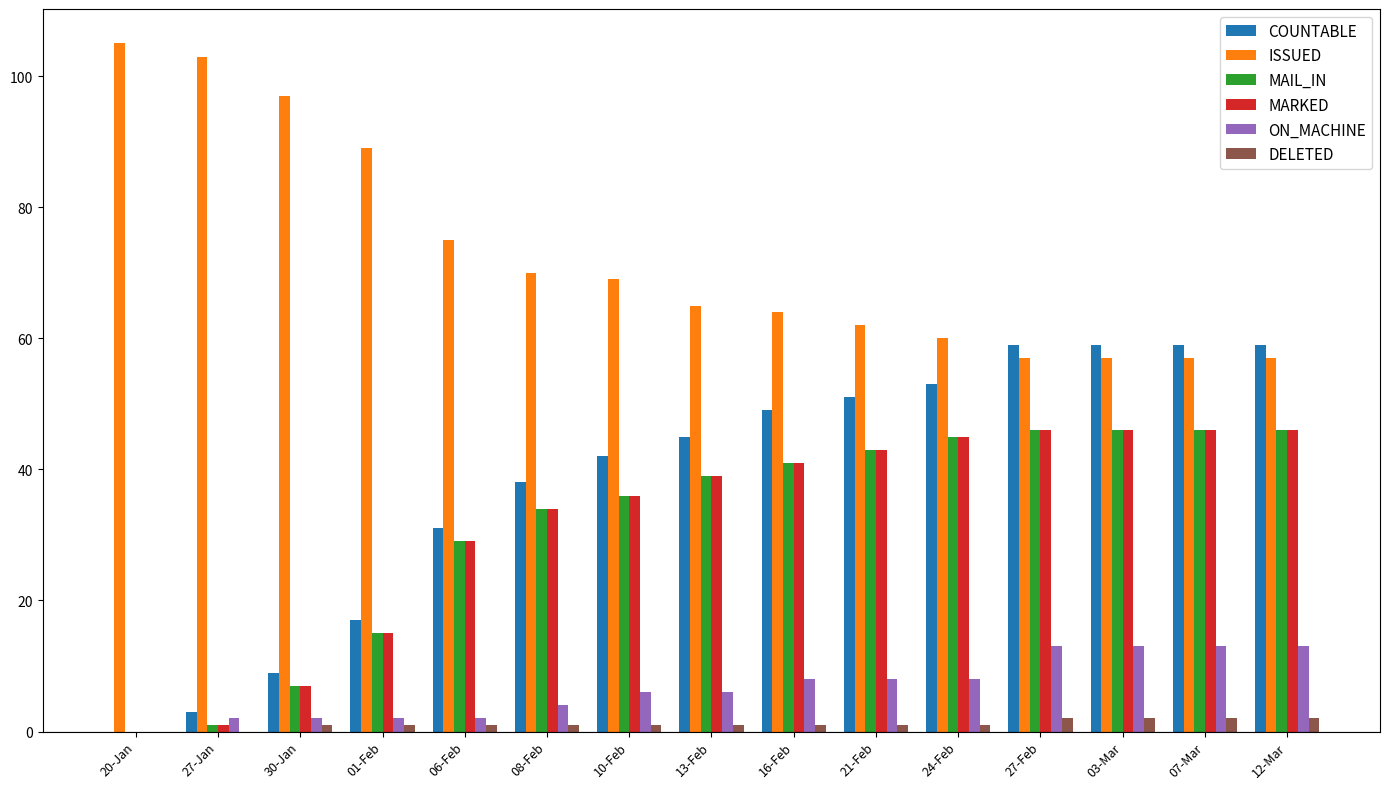

Is it true that COUNTABLE equals 59 at 27-Feb?

True